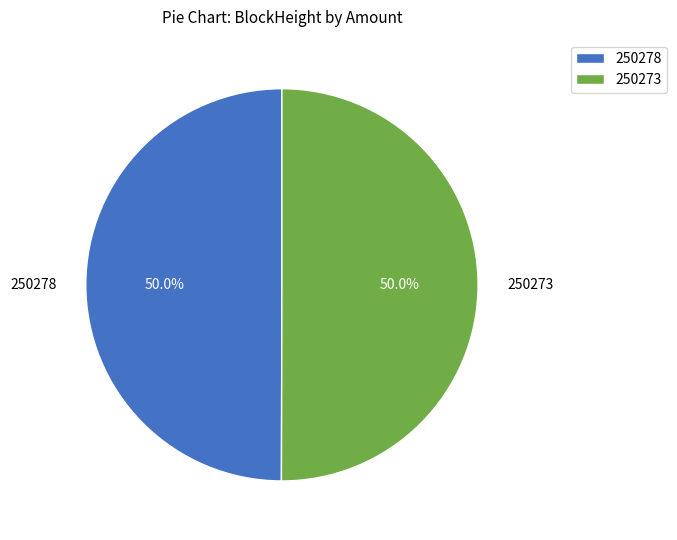

To the nearest percent, what is the difference between the 250273 and 250278 slice percentages?

0%